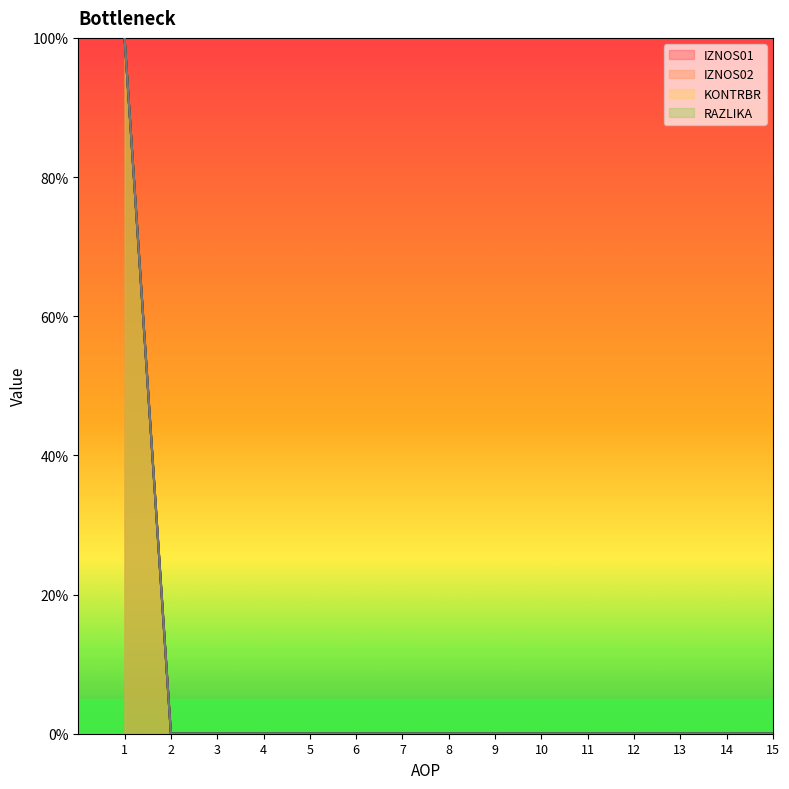

True or false: IZNOS02 and RAZLIKA cross at least once.

False